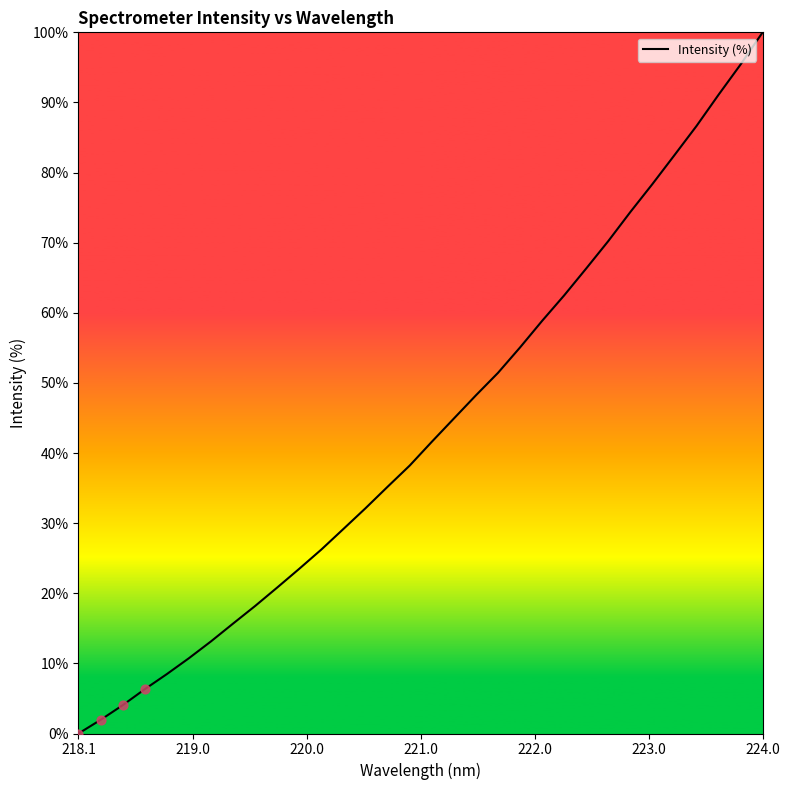

What is the difference between the maximum and minimum values?

100.0